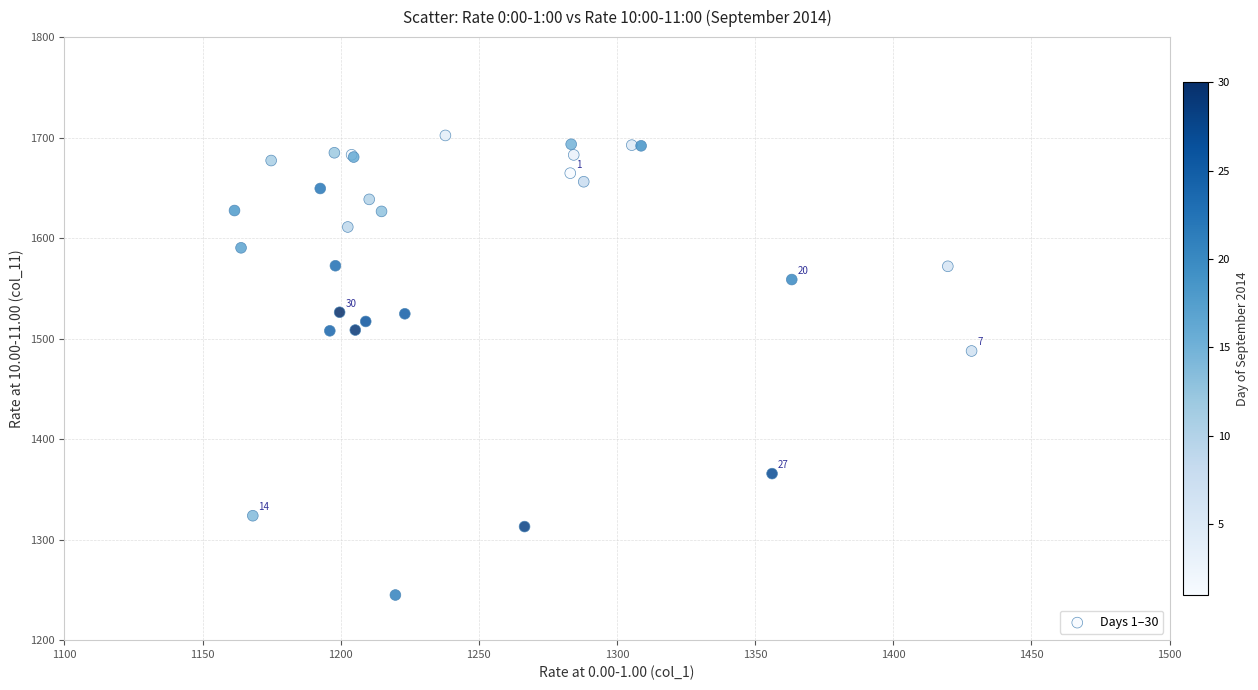

What Y value in the scatter plot is closest to 1473?

1487.7